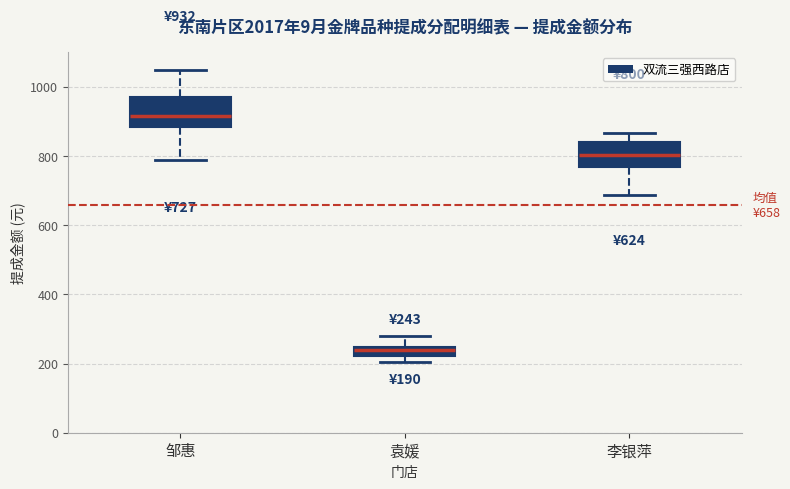

Which box has the lowest median line?

袁媛